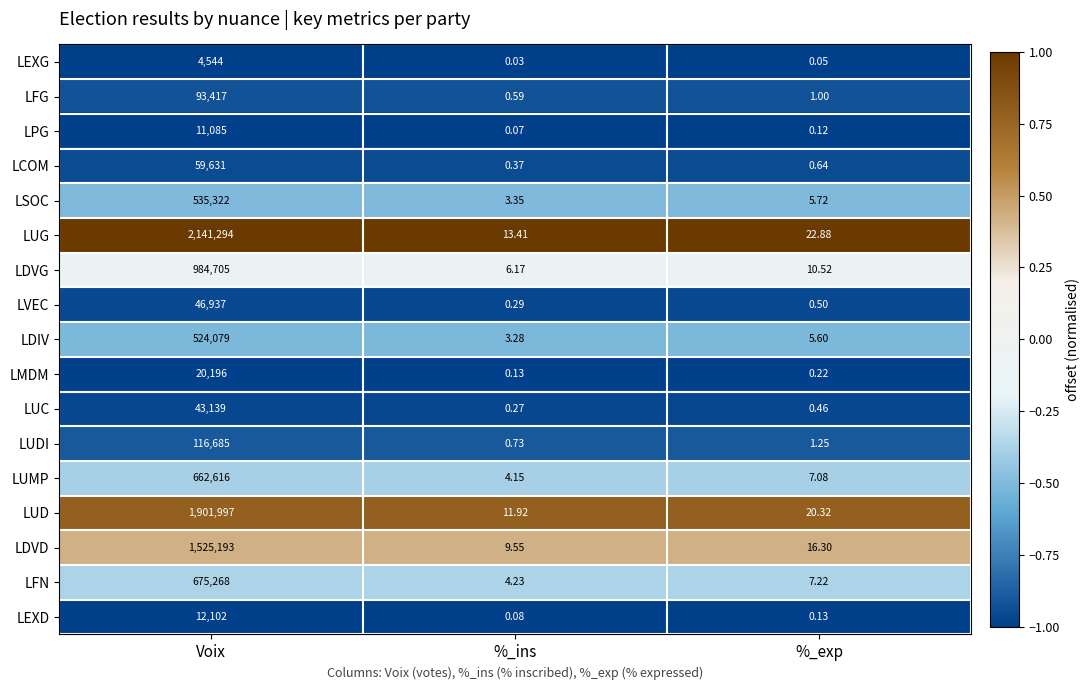

Which series has the largest total across all categories?

LUG